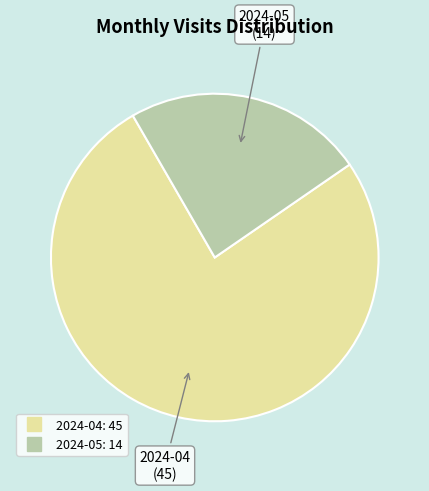

Which slice is the smallest?

2024-05